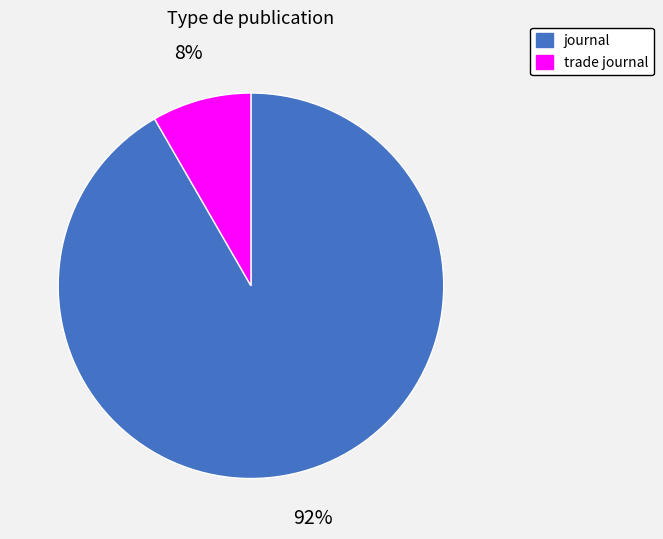

To the nearest percent, what is the combined percentage of journal and trade journal?

100%